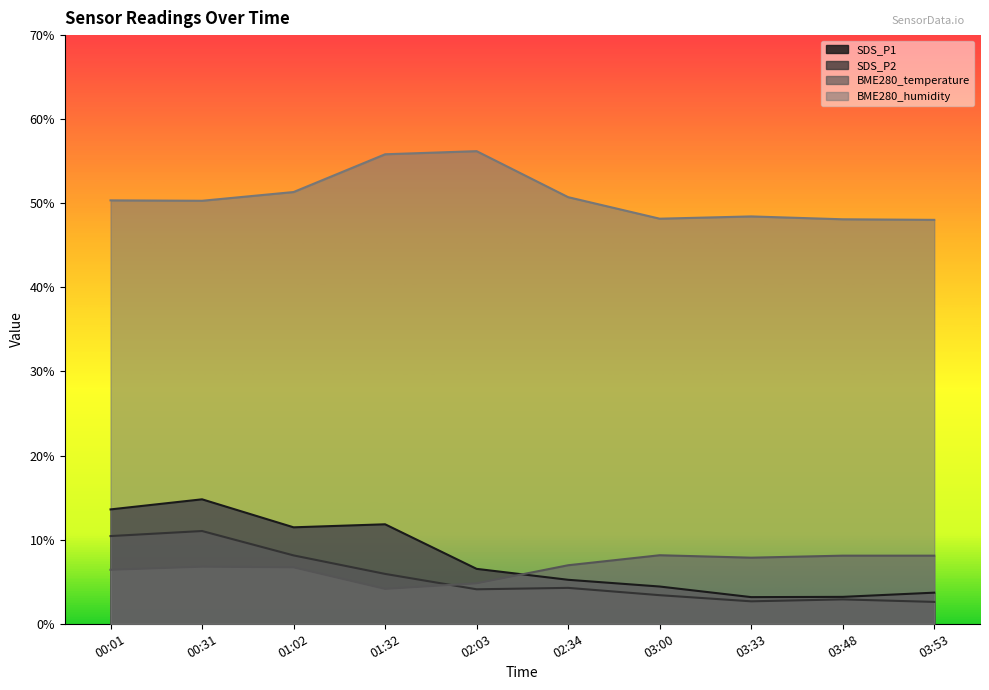

At how many categories does at least one series exceed 3?

10